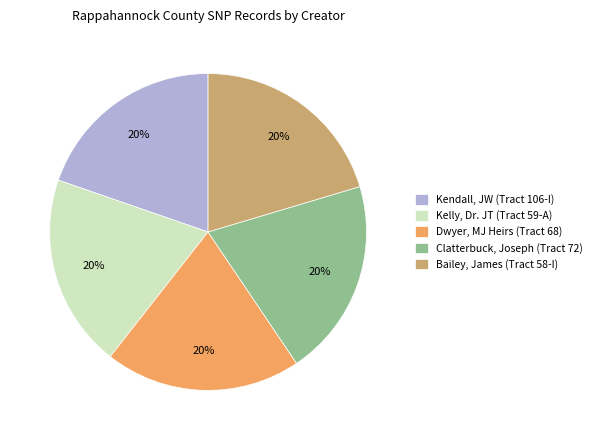

Approximately how many times larger is the value at Kelly, Dr. JT (Tract 59-A) compared to Bailey, James (Tract 58-I)?

1.0